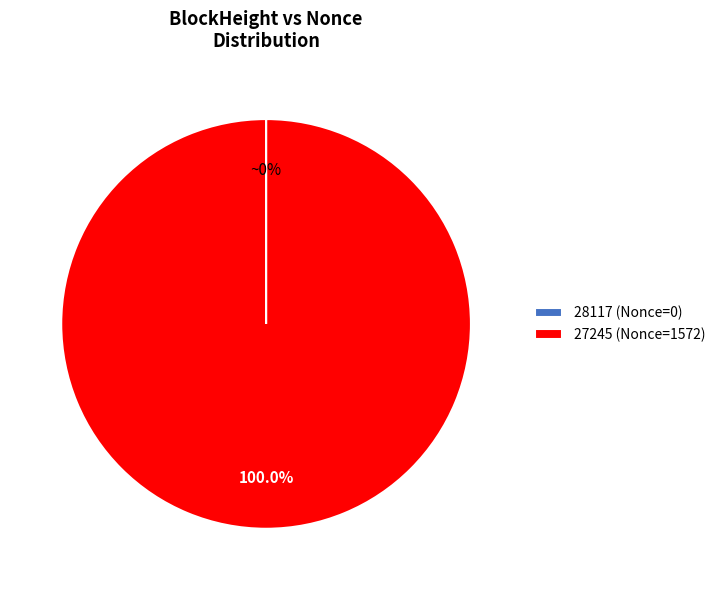

What percentage is the 27245 (Nonce=1572) slice, to the nearest percent?

100%